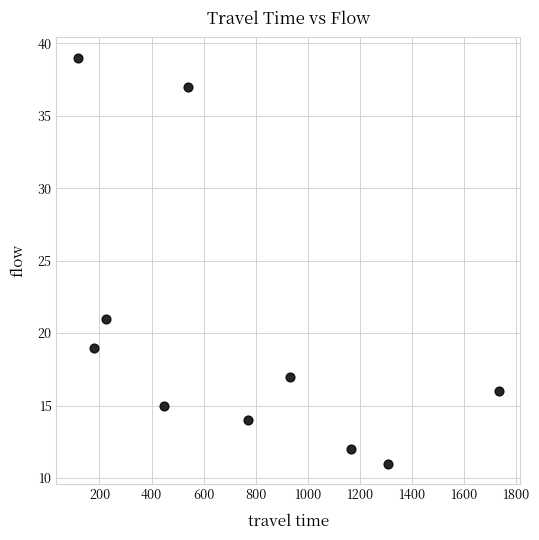

What Y value in the scatter plot is closest to 25?

21